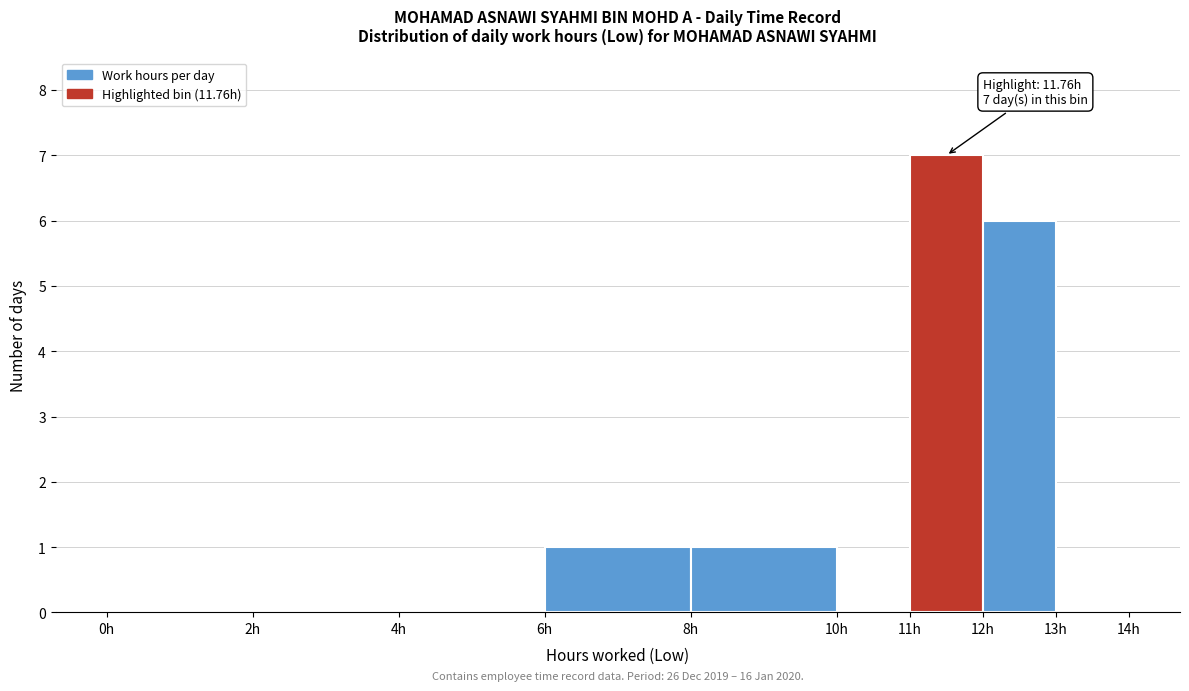

Over which range of the x-axis is the bar tallest?

11 to 12